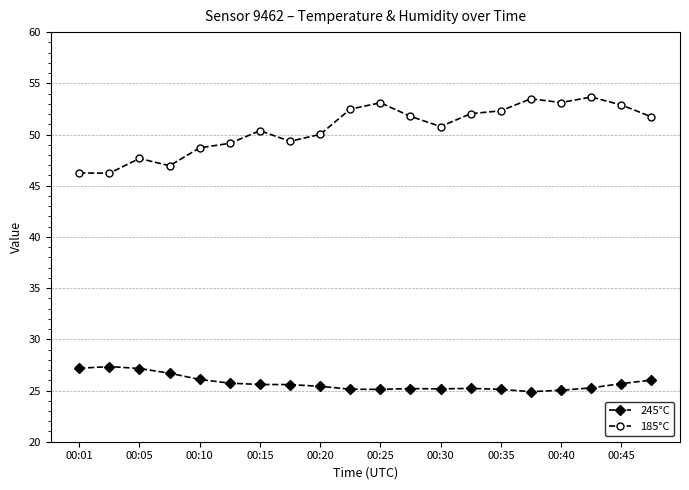

What is the difference between the maximum and minimum values in the 185°C series?

7.4